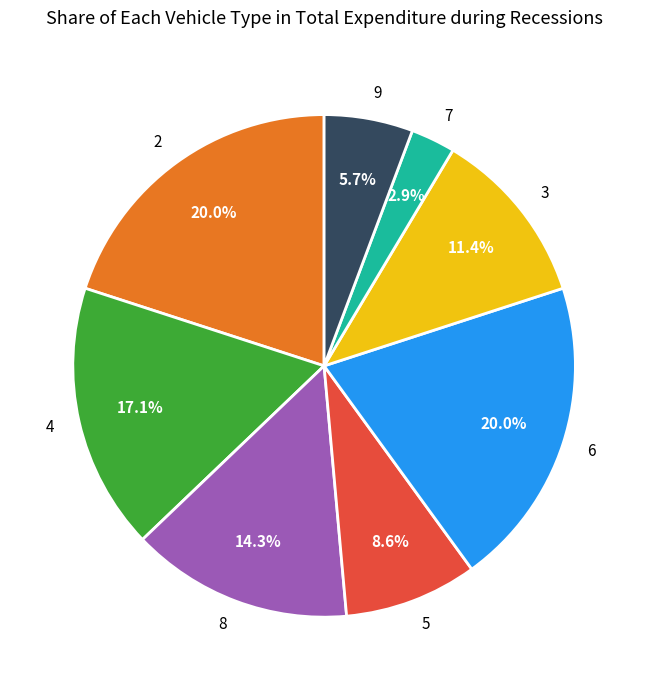

What percentage do 4 and 2 together represent?

37.1%